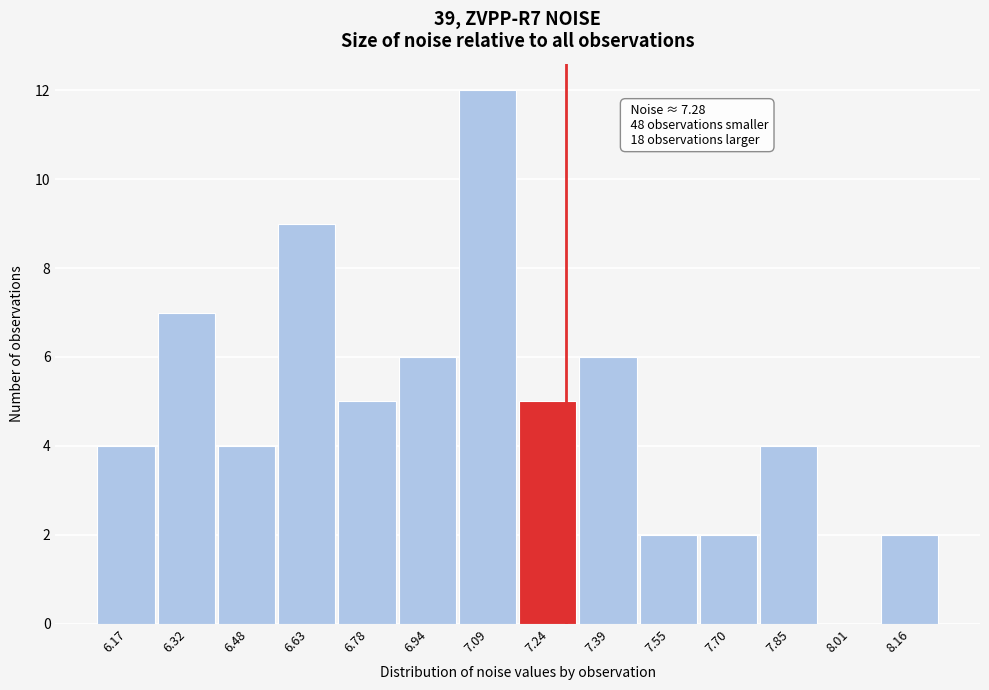

Which range on the x-axis has the tallest bar?

7.02 to 7.16